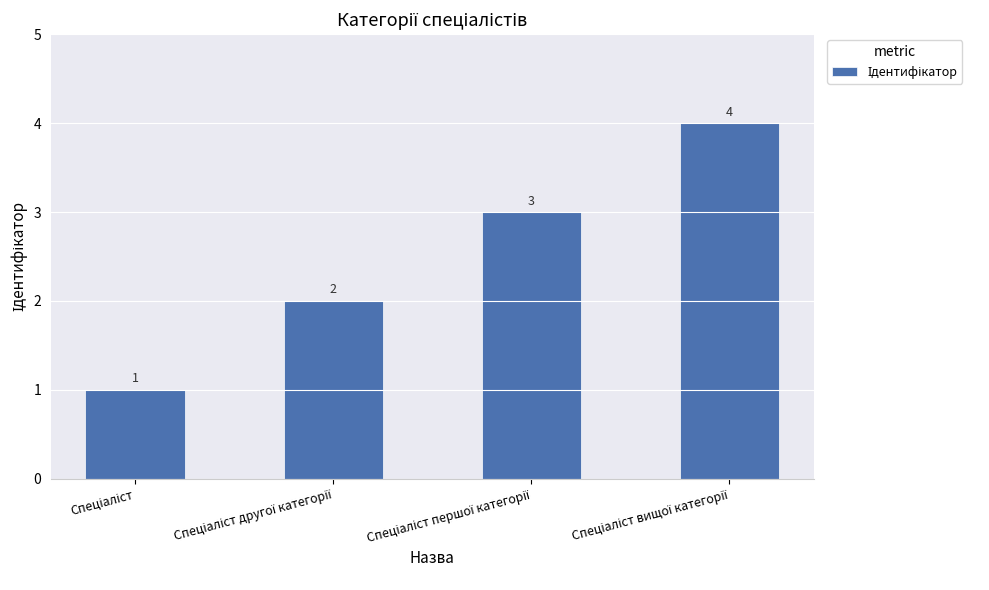

What is the value of the 2nd bar from the left?

2